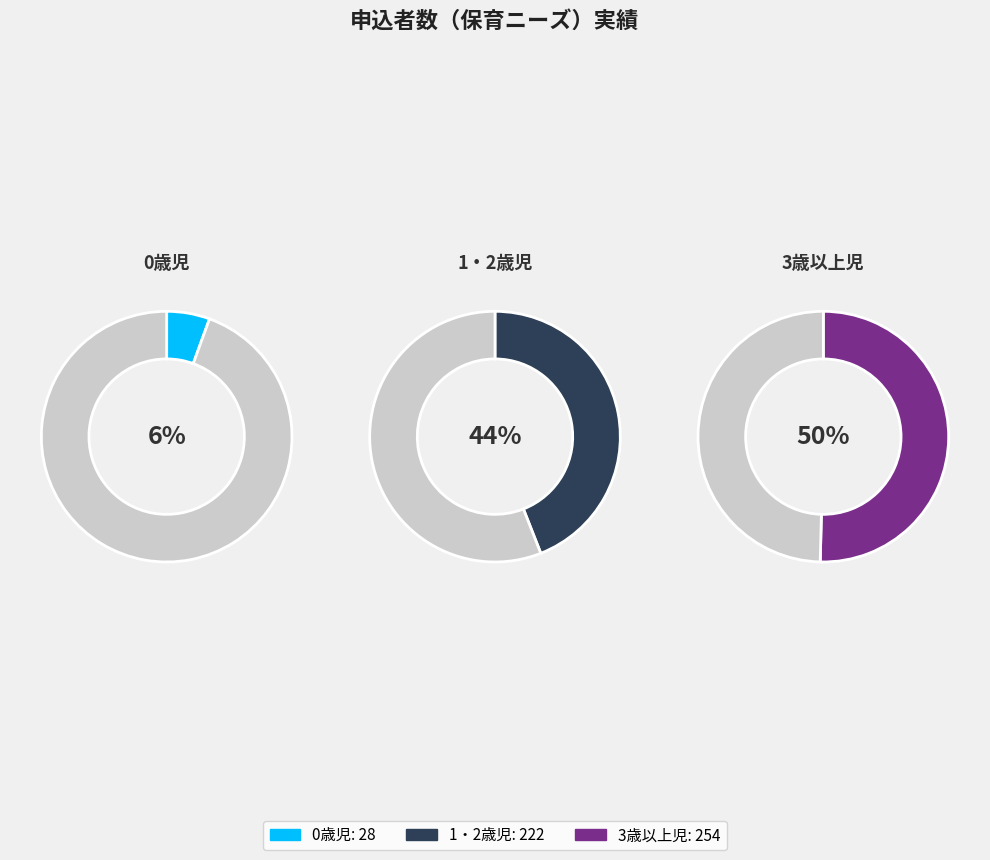

To the nearest percent, what is the average slice percentage?

33%